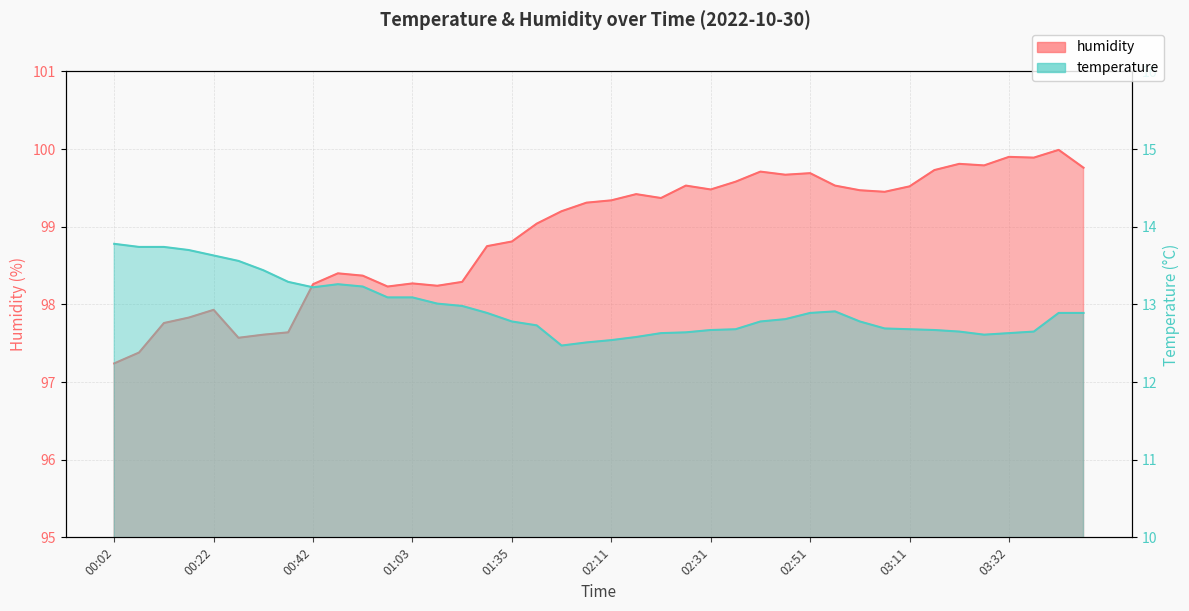

What is the difference between the maximum and minimum values in the humidity series?

2.8